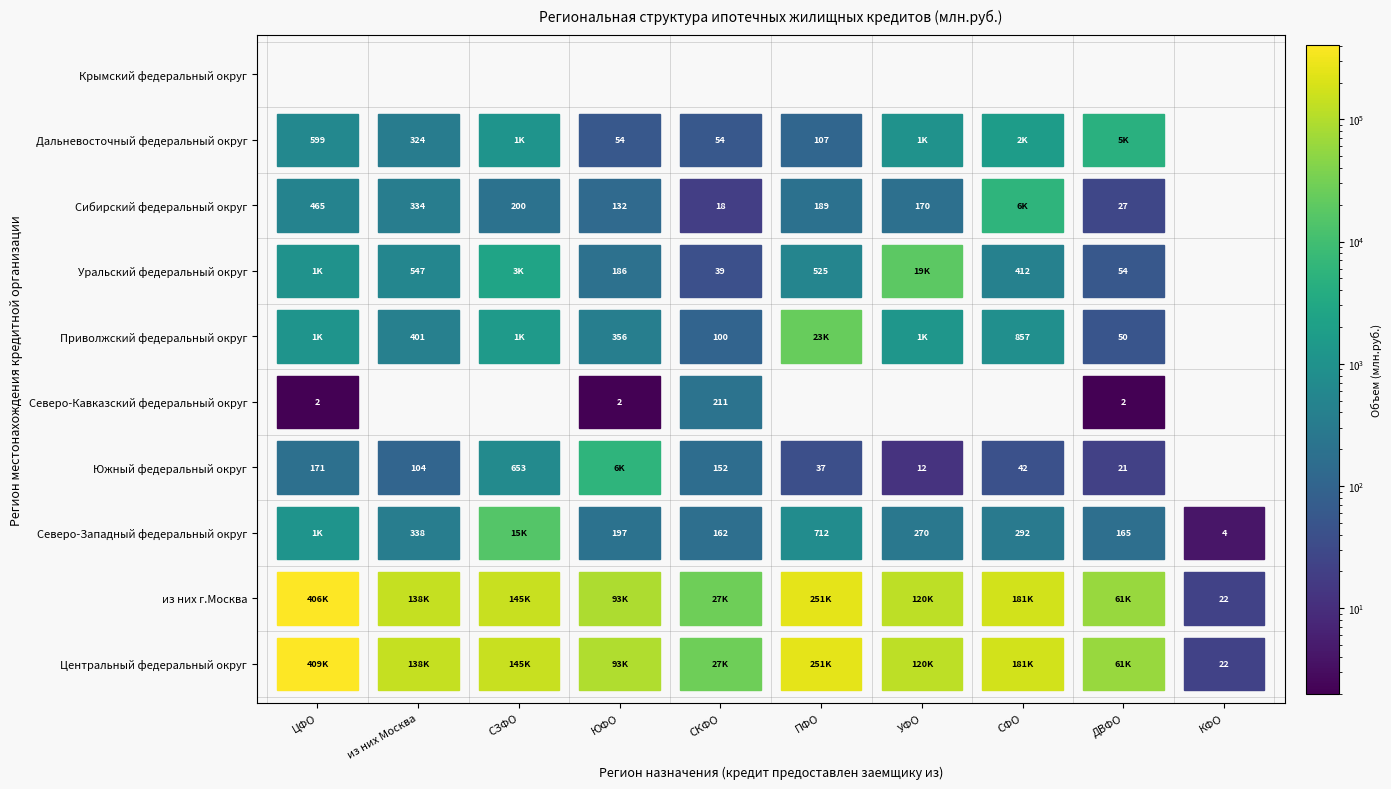

Reading left to right, list all the values displayed in this chart.

Центральный федеральный округ: 0=408636	1=138349	2=144584	3=92977	4=27375	5=251449	6=120113	7=181002	8=60628	9=22
из них г.Москва: 0=405573	1=137963	2=144543	3=92926	4=27365	5=251311	6=119997	7=180989	8=60625	9=22
Северо-Западный федеральный округ: 0=1100	1=338	2=15142	3=197	4=162	5=712	6=270	7=292	8=165	9=4
Южный федеральный округ: 0=171	1=104	2=653	3=5663	4=152	5=37	6=12	7=42	8=21	9=0
Северо-Кавказский федеральный округ: 0=2	1=0	2=0	3=2	4=211	5=0	6=0	7=0	8=2	9=0
Приволжский федеральный округ: 0=1137	1=401	2=1464	3=356	4=100	5=23378	6=1241	7=857	8=50	9=0
Уральский федеральный округ: 0=1000	1=547	2=2581	3=186	4=39	5=525	6=18583	7=412	8=54	9=0
Сибирский федеральный округ: 0=465	1=334	2=200	3=132	4=18	5=189	6=170	7=5582	8=27	9=0
Дальневосточный федеральный округ: 0=599	1=324	2=1129	3=54	4=54	5=107	6=1009	7=1615	8=4588	9=0
Крымский федеральный округ: 0=0	1=0	2=0	3=0	4=0	5=0	6=0	7=0	8=0	9=0